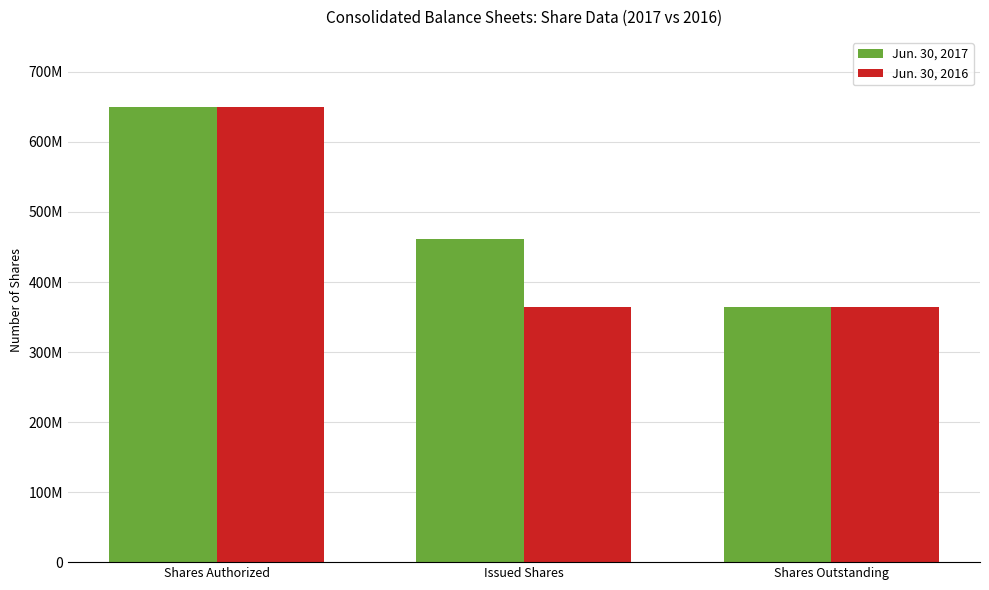

What are all the series names shown in the legend?

Jun. 30, 2017, Jun. 30, 2016